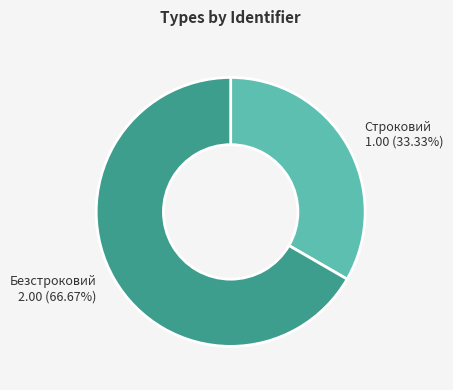

How many slices are in this pie chart?

2